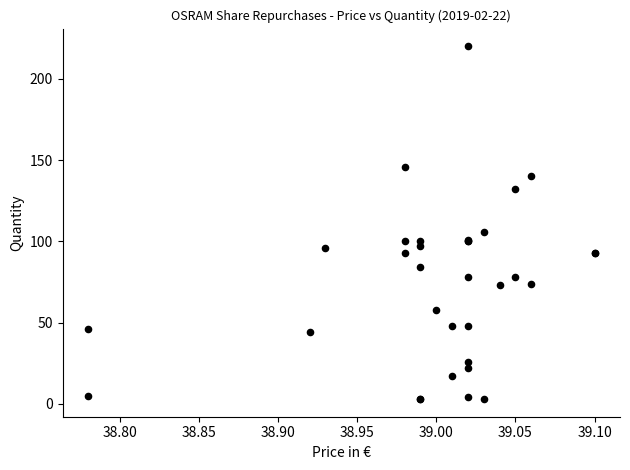

What Y value in the scatter plot is closest to 111?

106